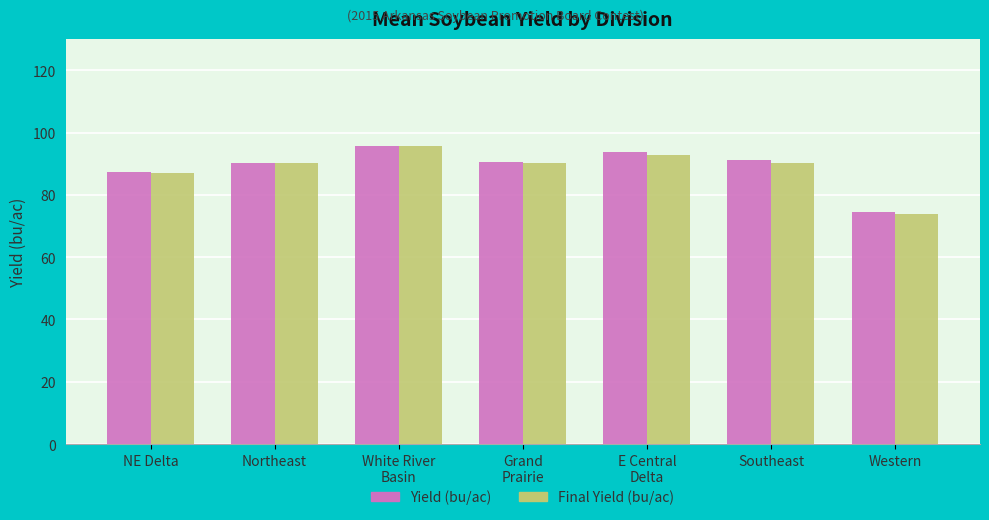

Count the number of categories in the chart.

7